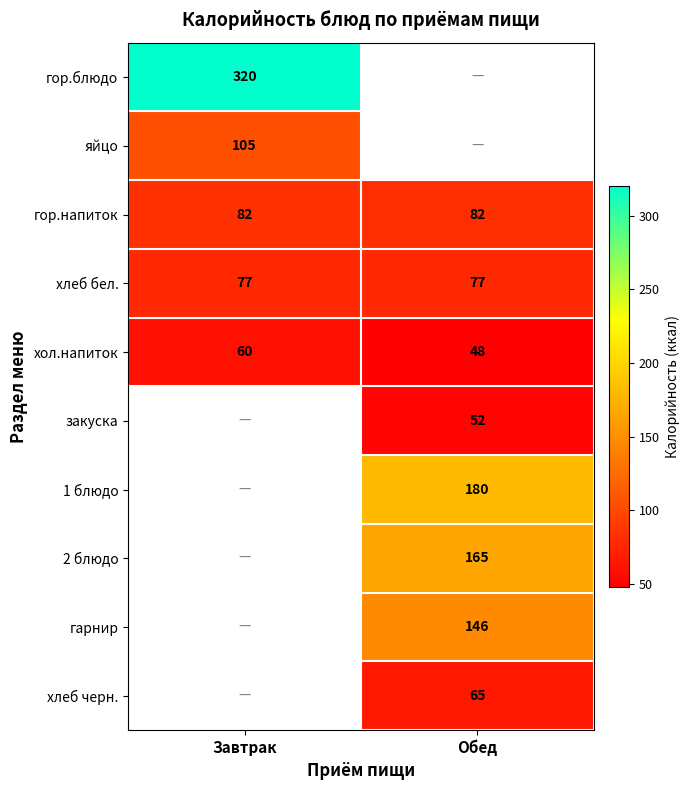

The value of гор.блюдо at Завтрак is 320. True or false?

True